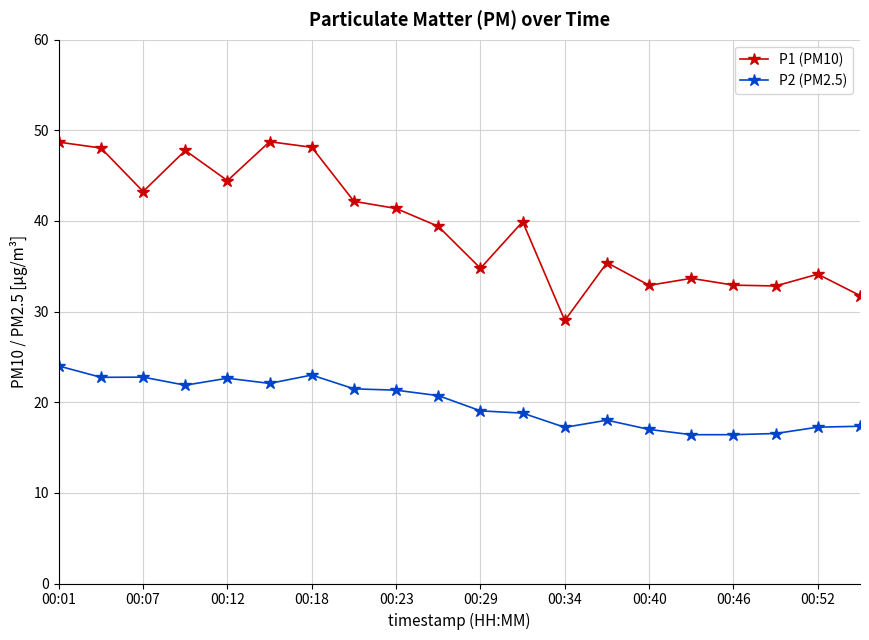

Does the chart have visible grid lines?

Yes